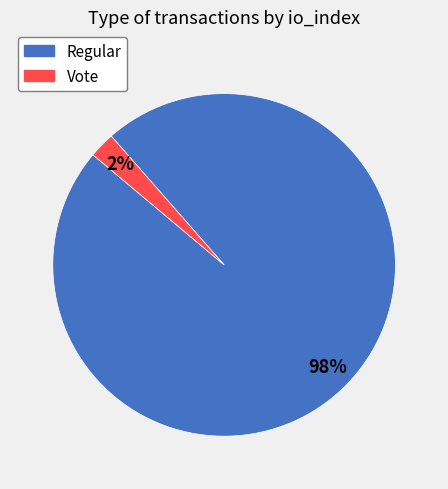

Which slice is the largest?

Regular